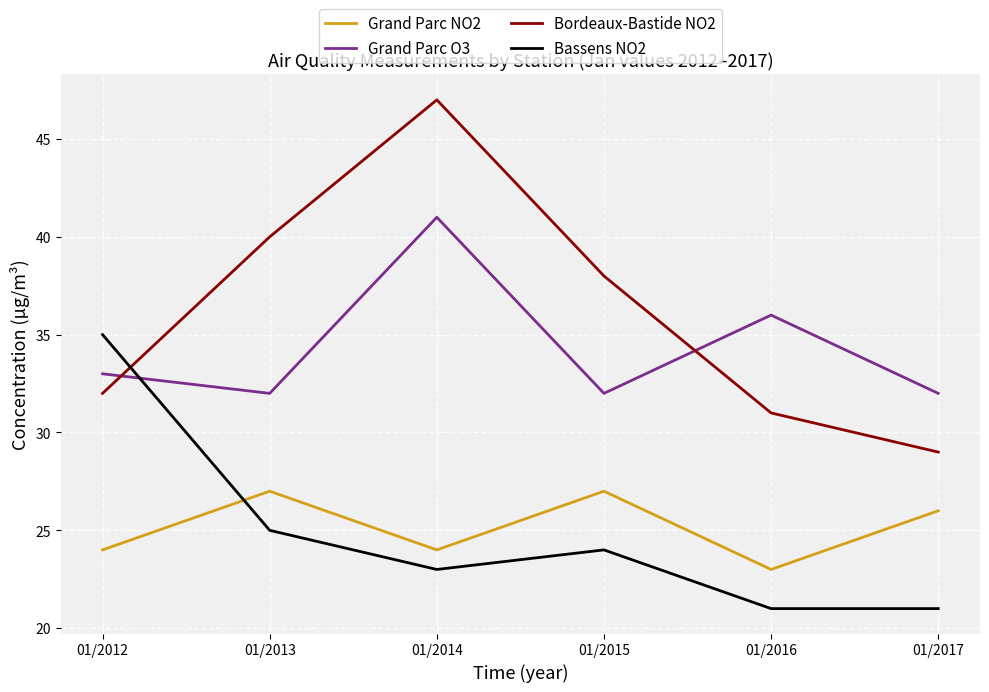

What is the sum of all Grand Parc O3 values?

206